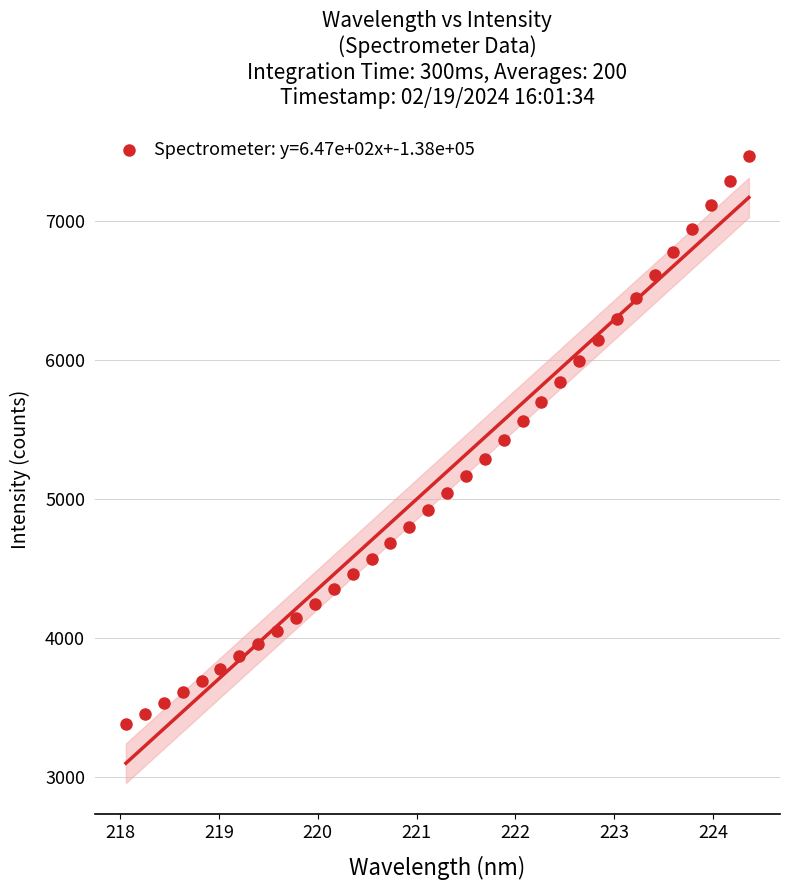

What is the range of X values (max minus min)?

6.3